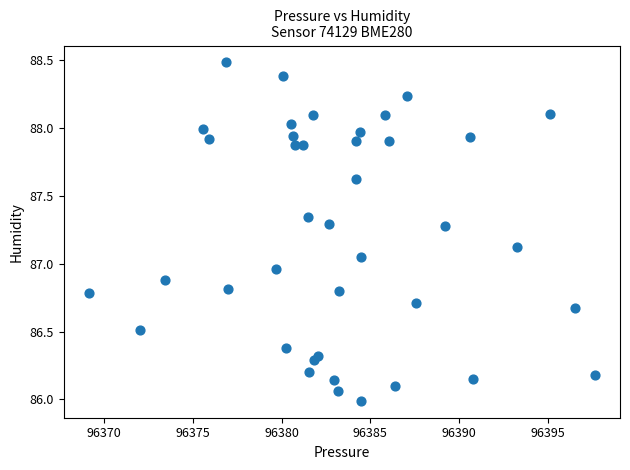

What is the range of Y values (max minus min)?

2.5